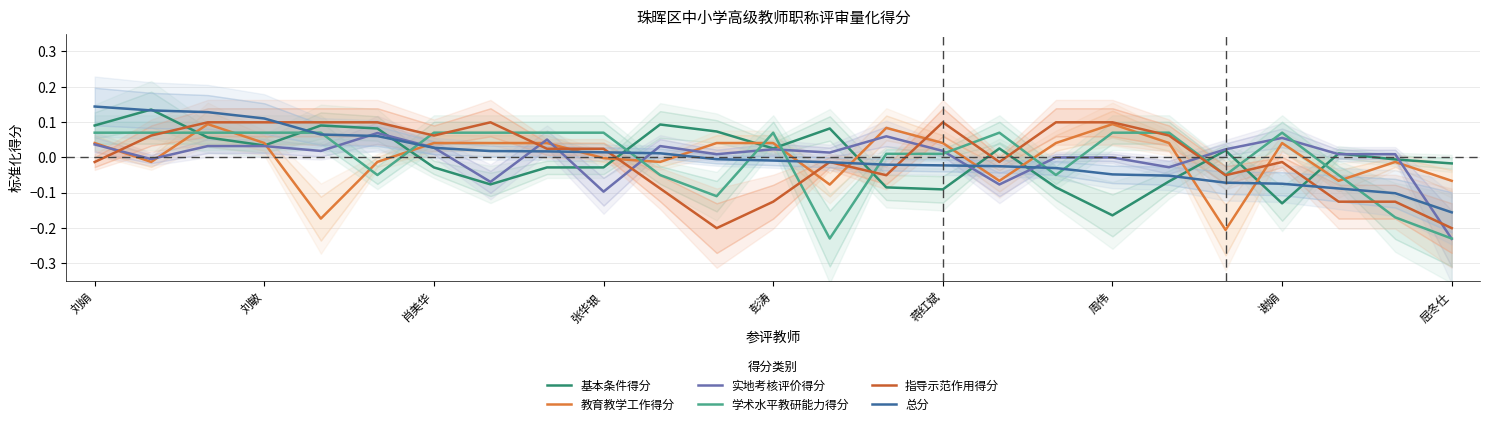

Reading right to left, transcribe all the data shown in this chart.

基本条件得分: -0.0	-0.0	0.0	-0.1	0.0	-0.1	-0.2	-0.1	0.0	-0.1	-0.1	0.1	0.0	0.1	0.1	-0.0	-0.0	-0.1	-0.0	0.1	0.1	0.0	0.1	0.1	0.1
教育教学工作得分: -0.1	-0.0	-0.1	0.0	-0.2	0.0	0.1	0.0	-0.1	0.0	0.1	-0.1	0.0	0.0	-0.0	-0.0	0.0	0.0	0.0	-0.0	-0.2	0.0	0.1	-0.0	0.0
实地考核评价得分: -0.2	0.0	0.0	0.1	0.0	-0.0	-0.0	-0.0	-0.1	0.0	0.1	0.0	0.0	0.0	0.0	-0.1	0.1	-0.1	0.0	0.1	0.0	0.0	0.0	-0.0	0.0
学术水平教研能力得分: -0.2	-0.2	-0.1	0.1	-0.1	0.1	0.1	-0.1	0.1	0.0	0.0	-0.2	0.1	-0.1	-0.1	0.1	0.1	0.1	0.1	-0.1	0.1	0.1	0.1	0.1	0.1
指导示范作用得分: -0.2	-0.1	-0.1	-0.0	-0.1	0.1	0.1	0.1	-0.0	0.1	-0.1	-0.0	-0.1	-0.2	-0.1	0.0	0.0	0.1	0.1	0.1	0.1	0.1	0.1	0.1	-0.0
总分: -0.2	-0.1	-0.1	-0.1	-0.1	-0.1	-0.0	-0.0	-0.0	-0.0	-0.0	-0.0	-0.0	-0.0	0.0	0.0	0.0	0.0	0.0	0.1	0.1	0.1	0.1	0.1	0.1